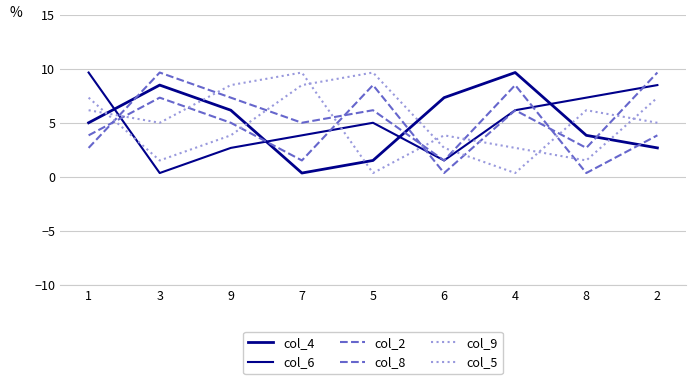

Is this an area chart (filled region under the line)?

No